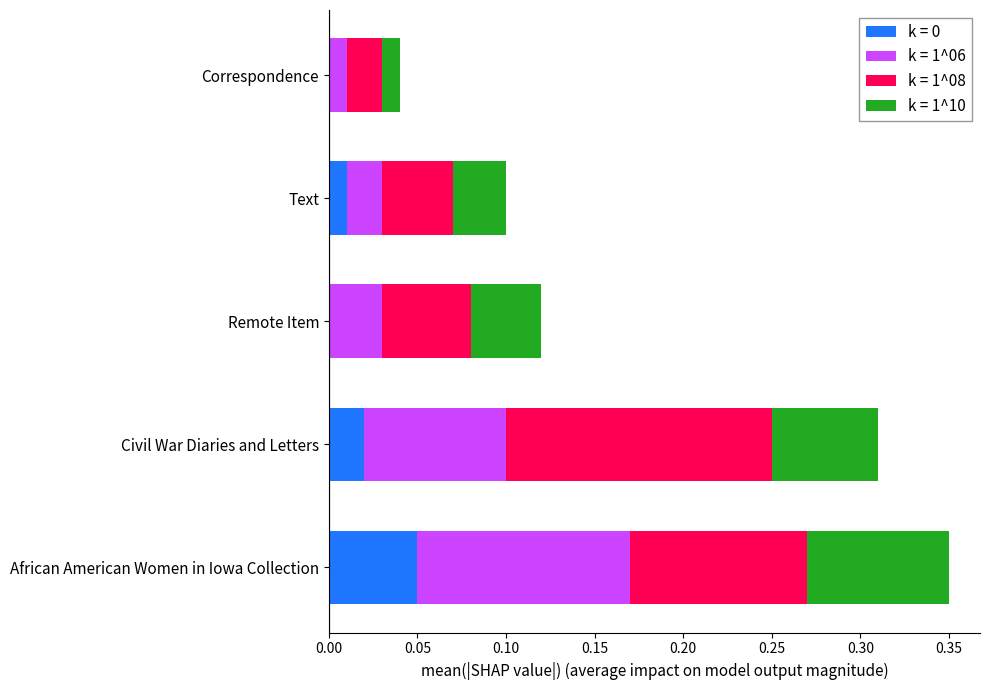

At which category is the sum across all series the highest?

African American Women in Iowa Collection